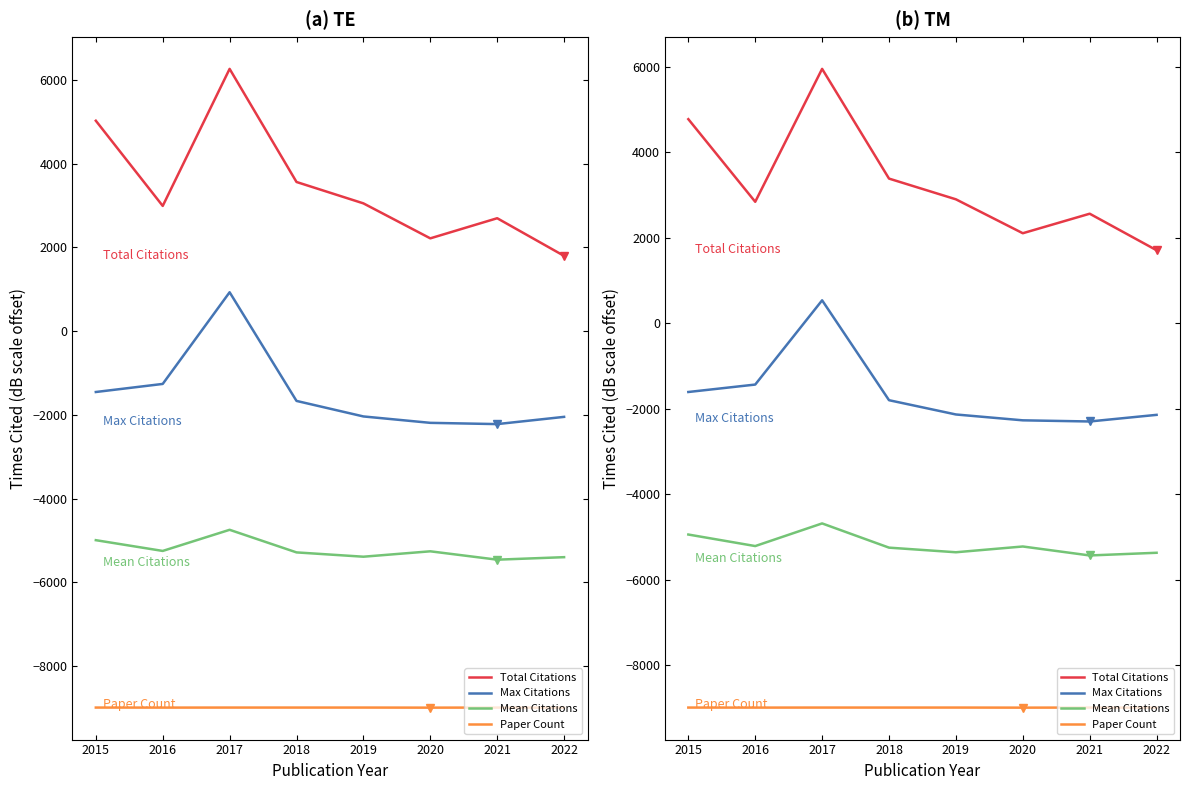

How many data points in Max Citations are less than -1801?

4